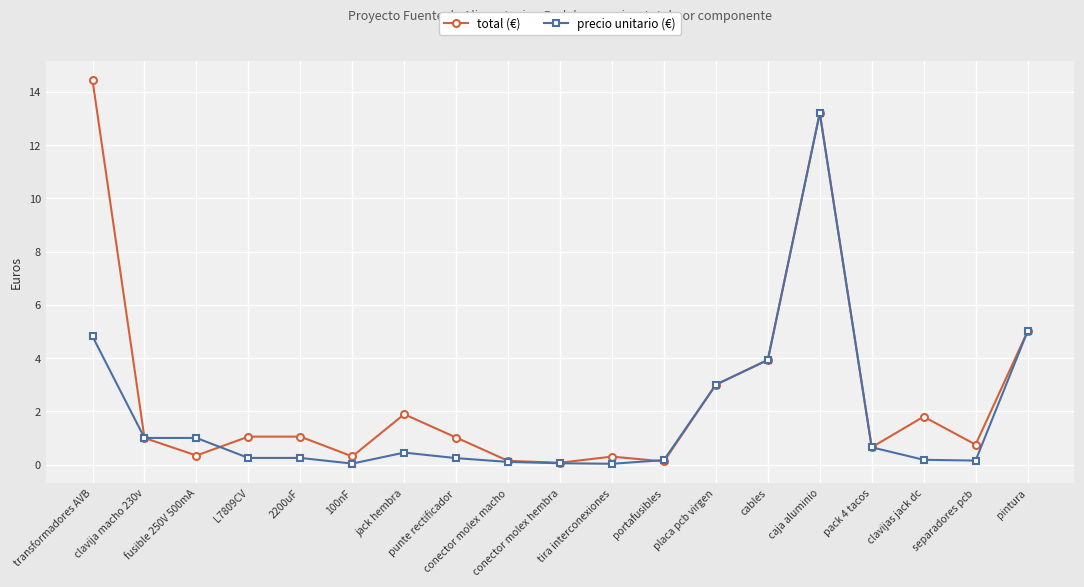

Count the number of categories in the chart.

19